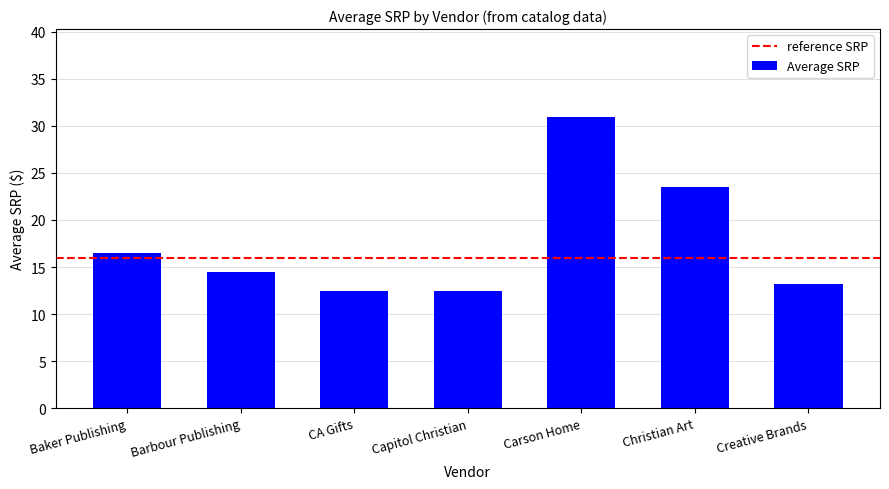

What is the average value?

17.7